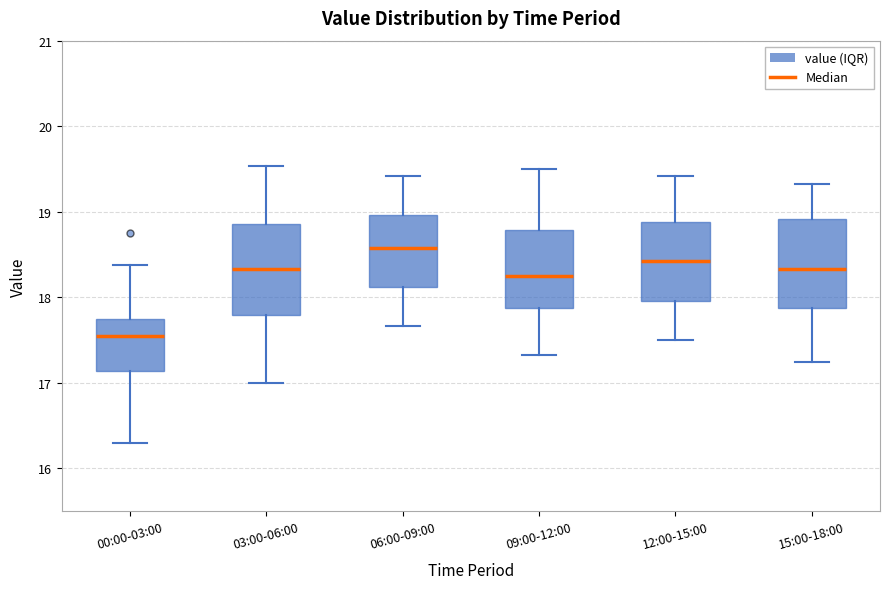

Where does the median line of the box for 15:00-18:00 sit on the y-axis? The values are not printed on the chart, so give them approximately, as read against the axis.

18.3